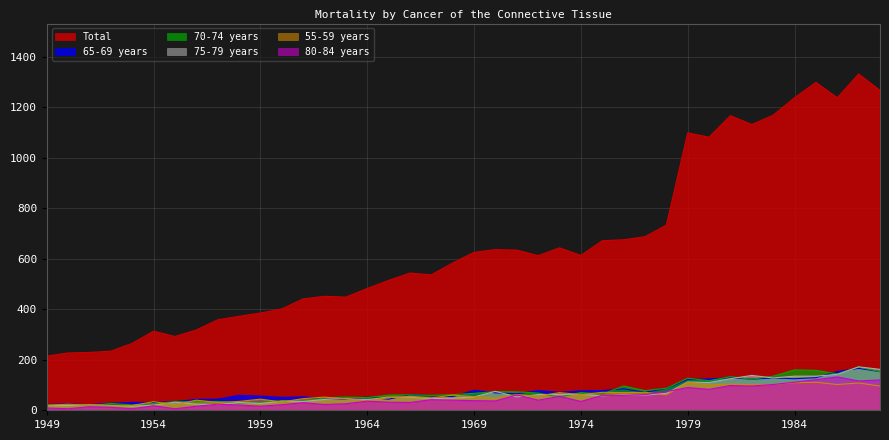

How many interior local peaks does the 70-74 years series have?

13